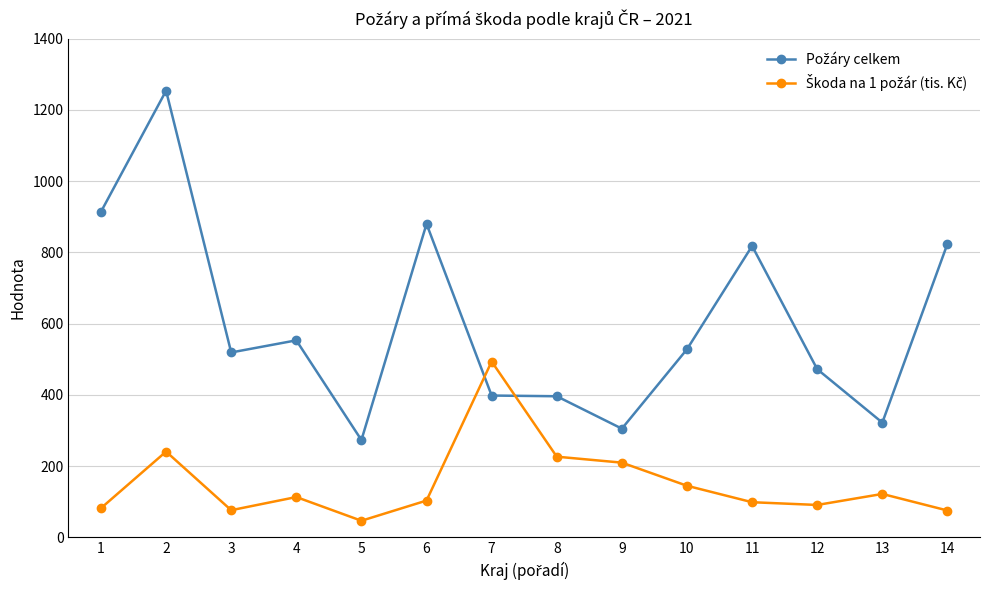

Does the chart display data point markers on the line(s)?

Yes